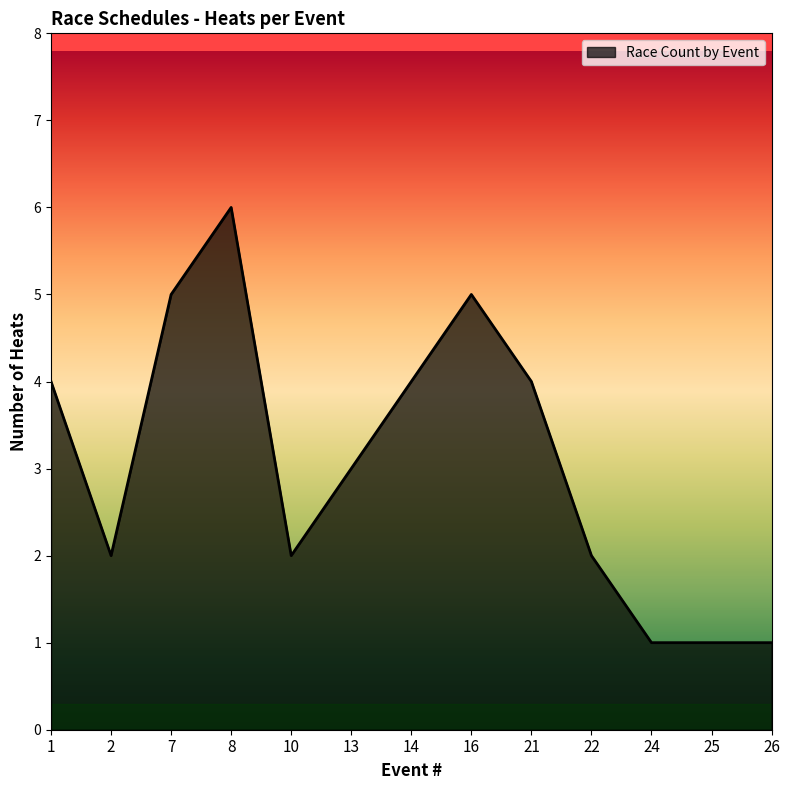

Which category has the highest value across all series?

8